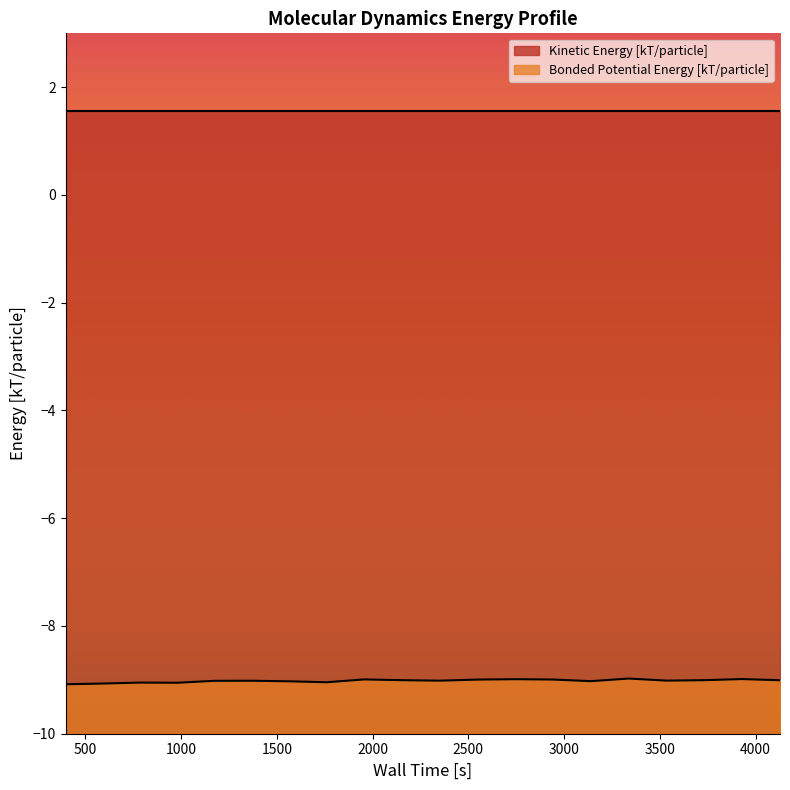

What is the average value?

-9.0